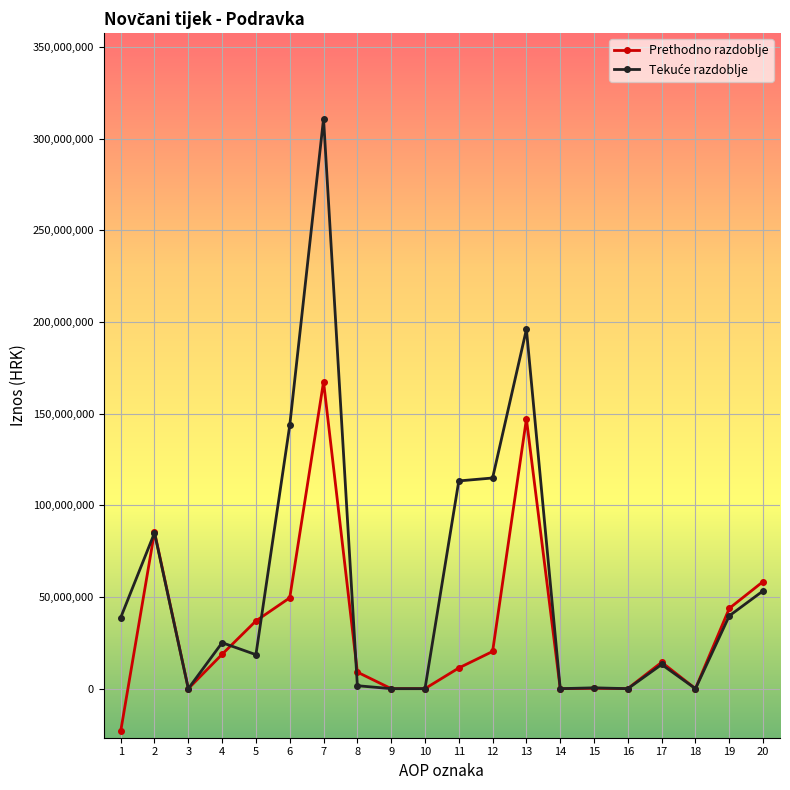

What is the smallest value displayed?

-23280589